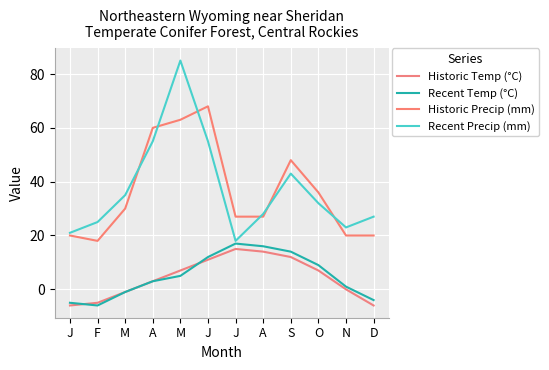

Read the Historic Temp (°C) value at M, to the nearest 5.

5